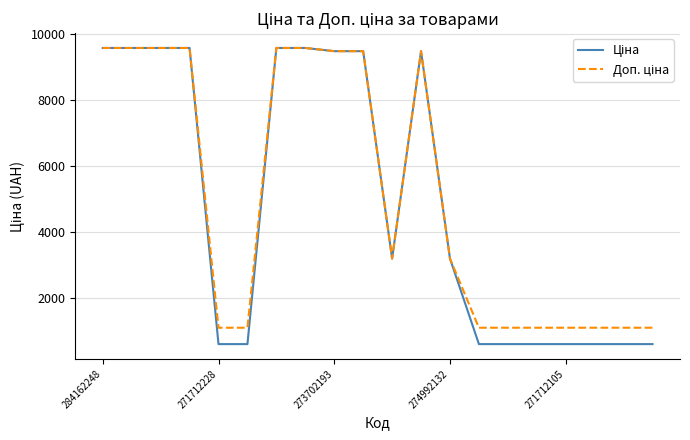

What is the smallest value displayed?

596.5